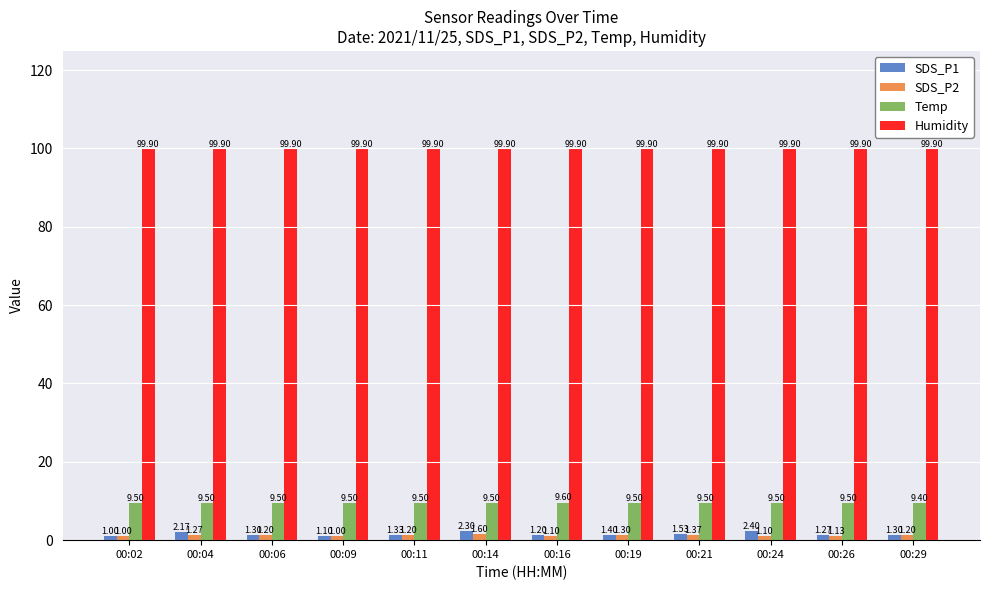

What is the value of the SDS_P2 bar at the 12th from the left?

1.2